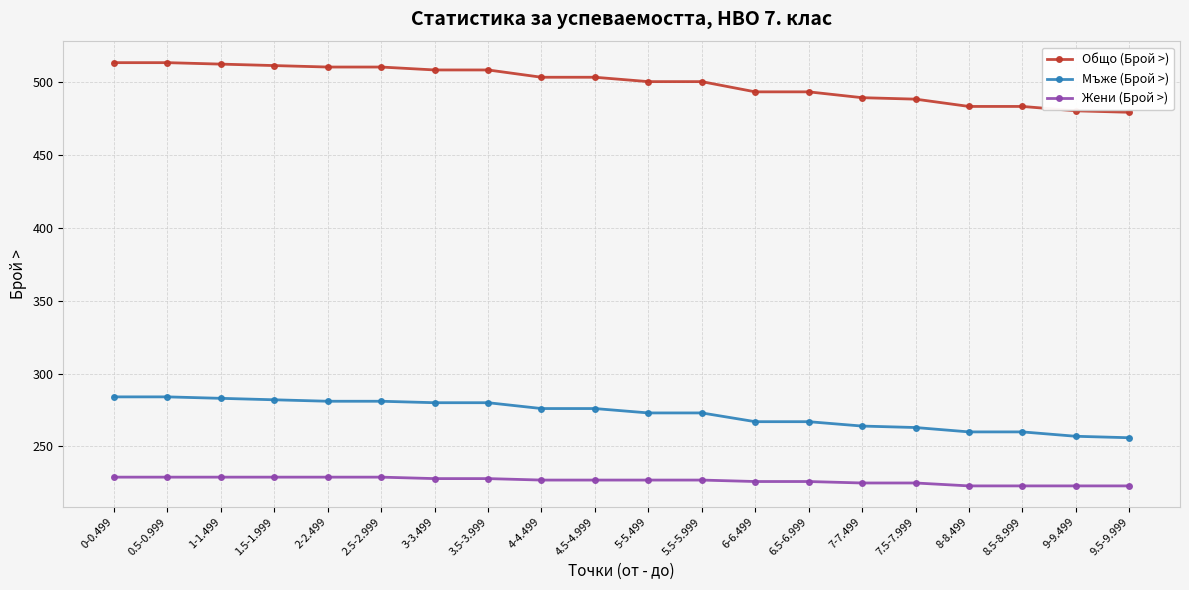

How many values in the Общо (Брой >) series are below 503?

10